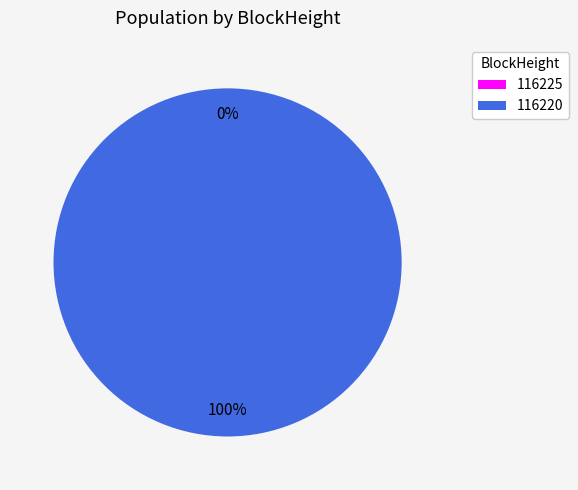

Does 116220 account for over 50% of the chart?

Yes